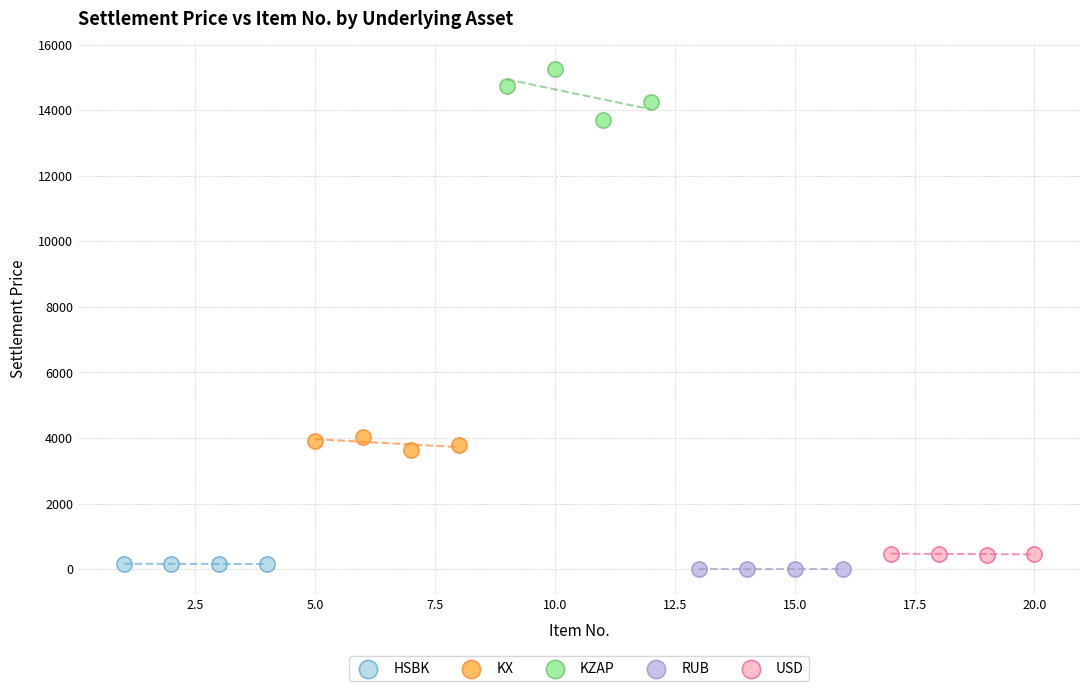

Which series contains the highest Y value?

KZAP